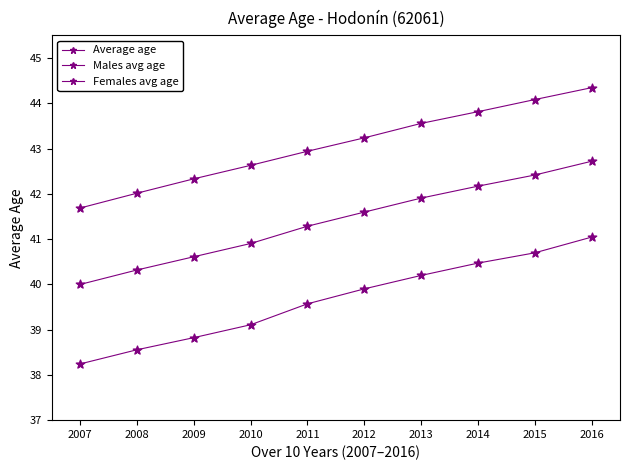

Does the chart have visible grid lines?

No